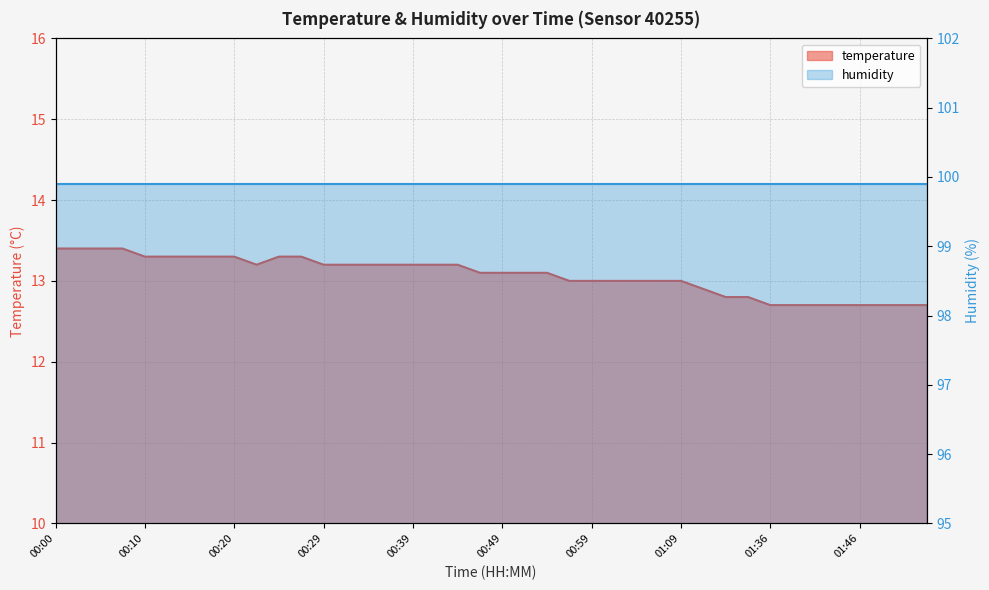

At which category does the chart reach its minimum across all series?

01:36